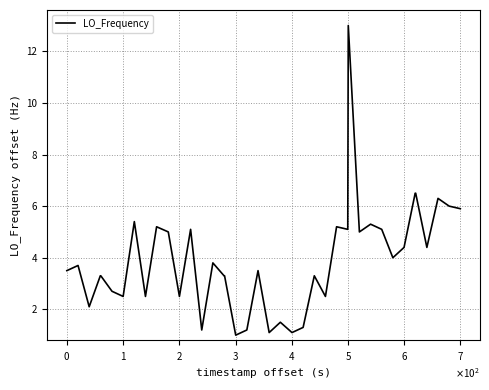

What is the smallest value displayed?

1.0